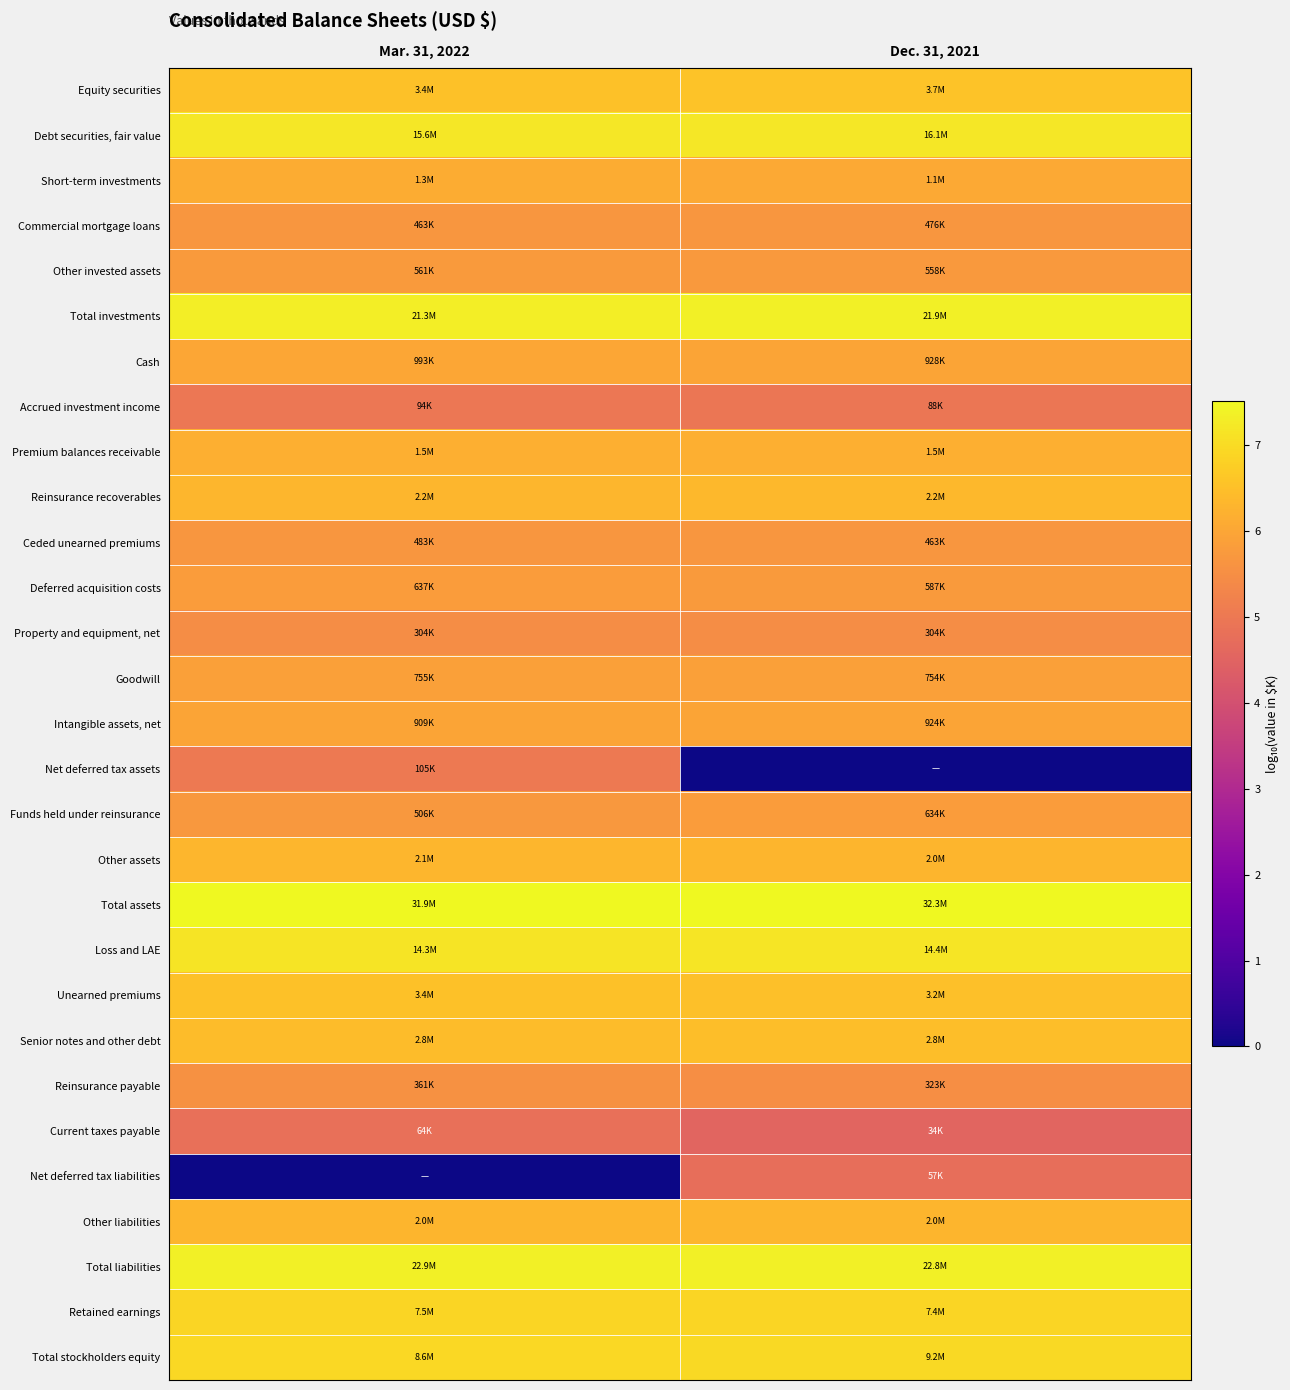

How many data points does each series have?

2